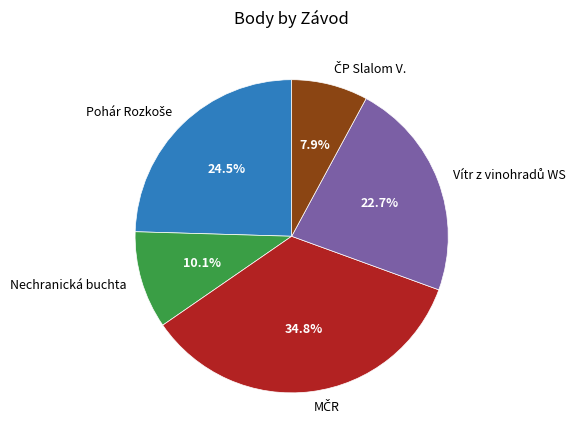

Is there any slice that represents more than half of the pie?

No